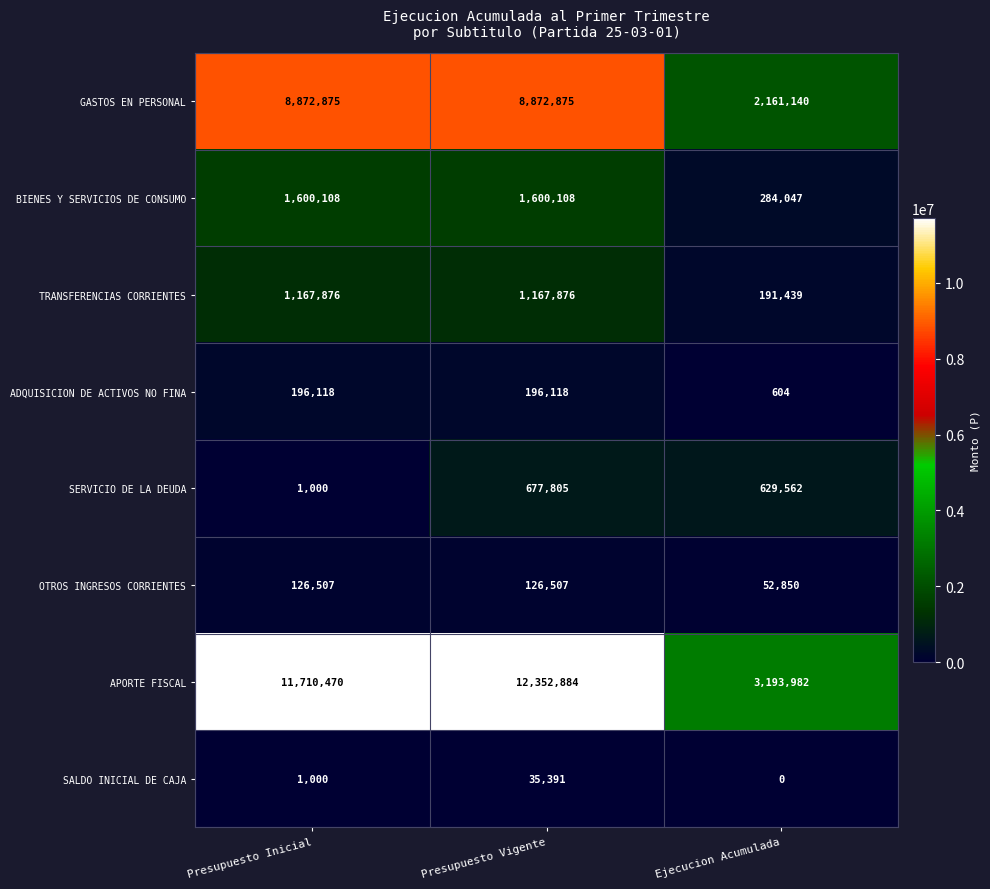

Reading left to right, extract all data points from this chart.

GASTOS EN PERSONAL: Presupuesto Inicial=8872875	Presupuesto Vigente=8872875	Ejecucion Acumulada=2161140
BIENES Y SERVICIOS DE CONSUMO: Presupuesto Inicial=1600108	Presupuesto Vigente=1600108	Ejecucion Acumulada=284047
TRANSFERENCIAS CORRIENTES: Presupuesto Inicial=1167876	Presupuesto Vigente=1167876	Ejecucion Acumulada=191439
ADQUISICION DE ACTIVOS NO FINA: Presupuesto Inicial=196118	Presupuesto Vigente=196118	Ejecucion Acumulada=604
SERVICIO DE LA DEUDA: Presupuesto Inicial=1000	Presupuesto Vigente=677805	Ejecucion Acumulada=629562
OTROS INGRESOS CORRIENTES: Presupuesto Inicial=126507	Presupuesto Vigente=126507	Ejecucion Acumulada=52850
APORTE FISCAL: Presupuesto Inicial=11710470	Presupuesto Vigente=12352884	Ejecucion Acumulada=3193982
SALDO INICIAL DE CAJA: Presupuesto Inicial=1000	Presupuesto Vigente=35391	Ejecucion Acumulada=0